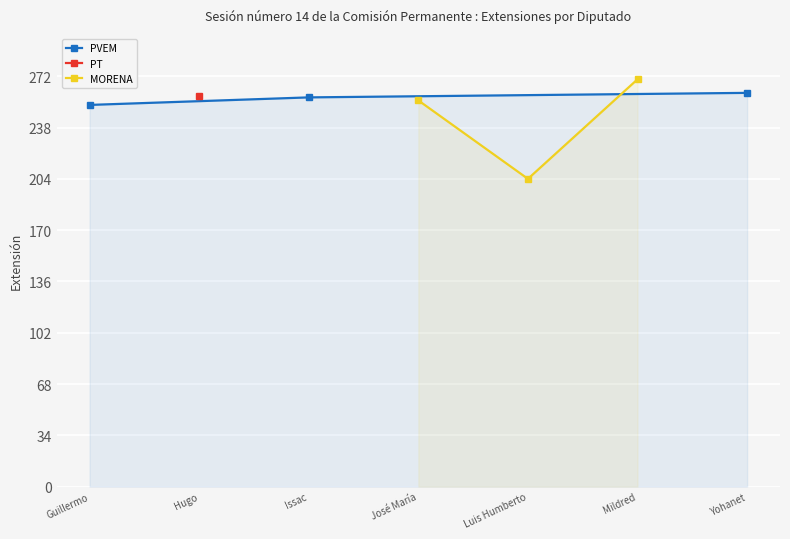

The value of PVEM at Guillermo is 433. True or false?

False